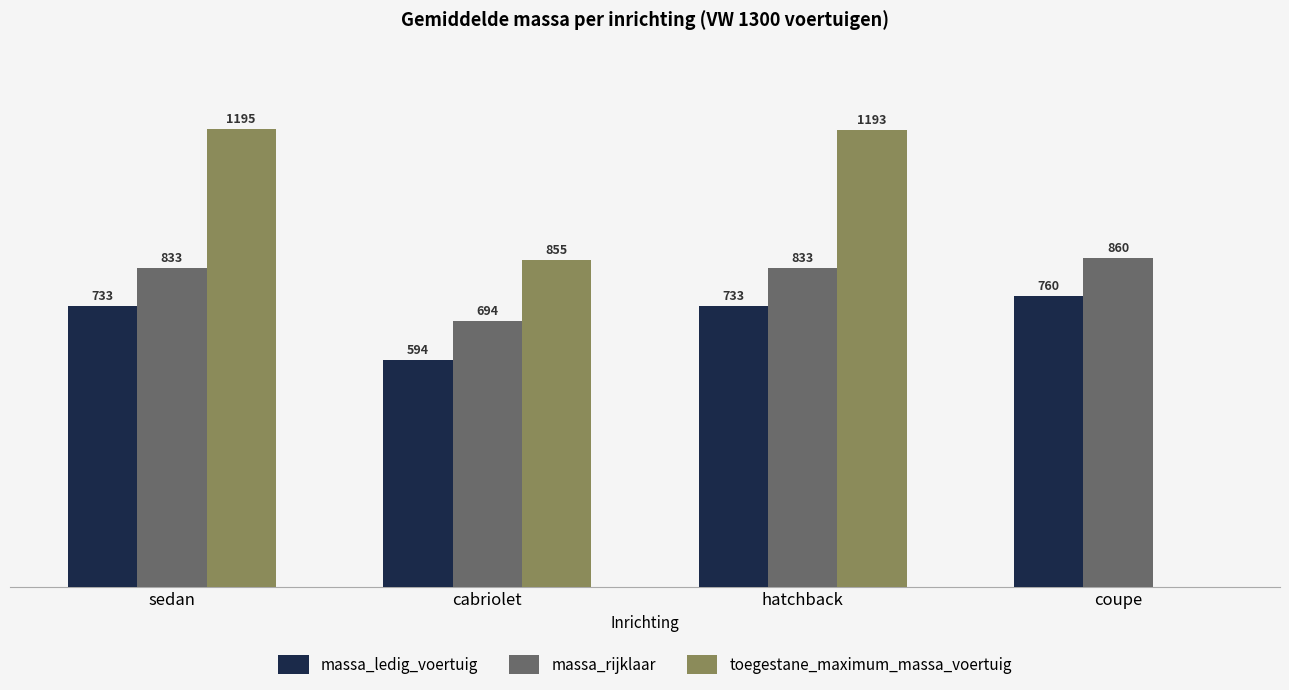

At which label is toegestane_maximum_massa_voertuig closest to 597?

cabriolet